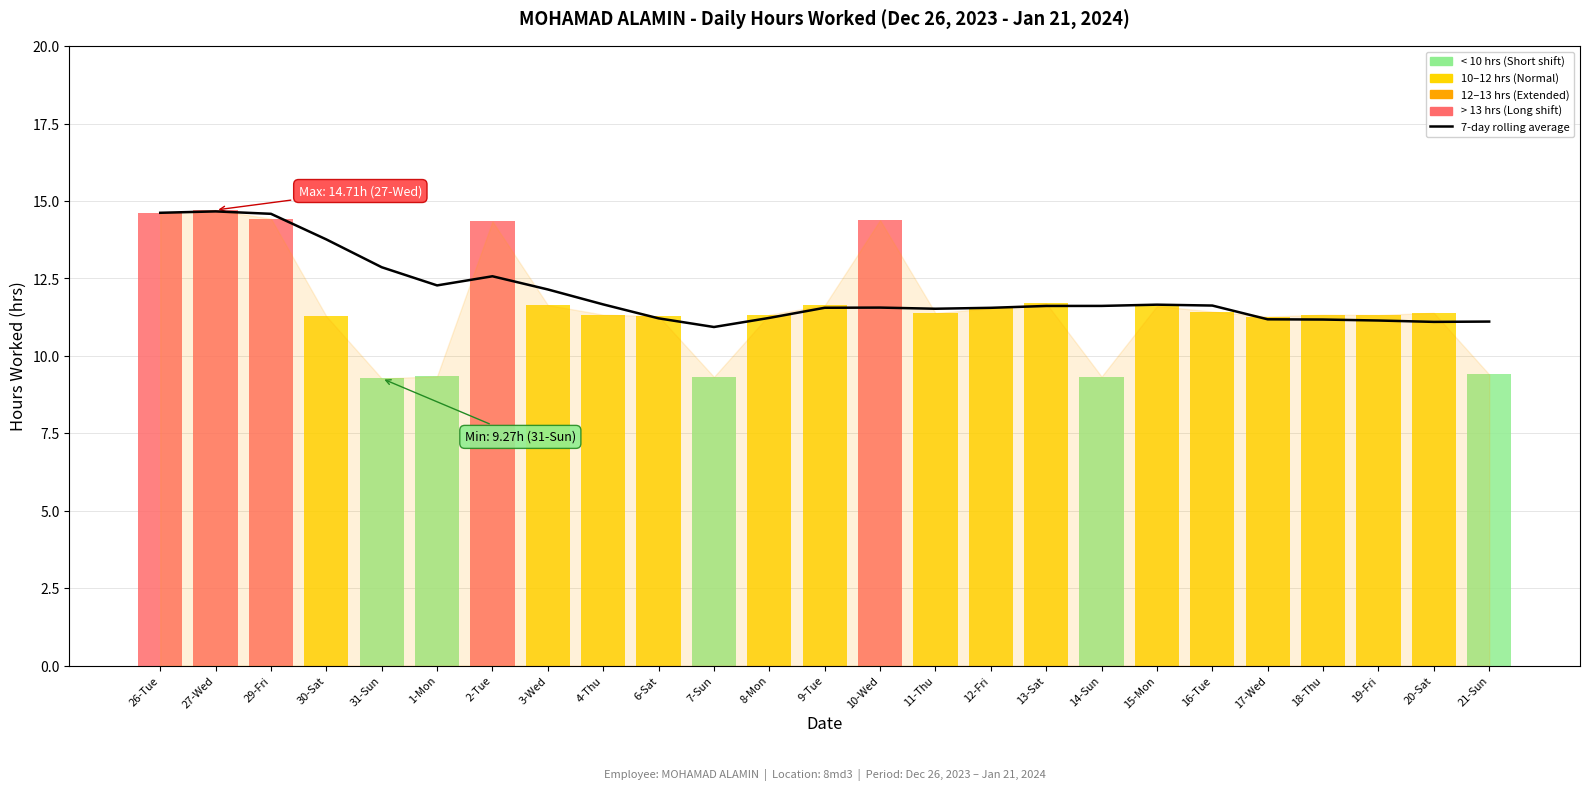

Is it true that the value at 3-Wed is 12.1?

True